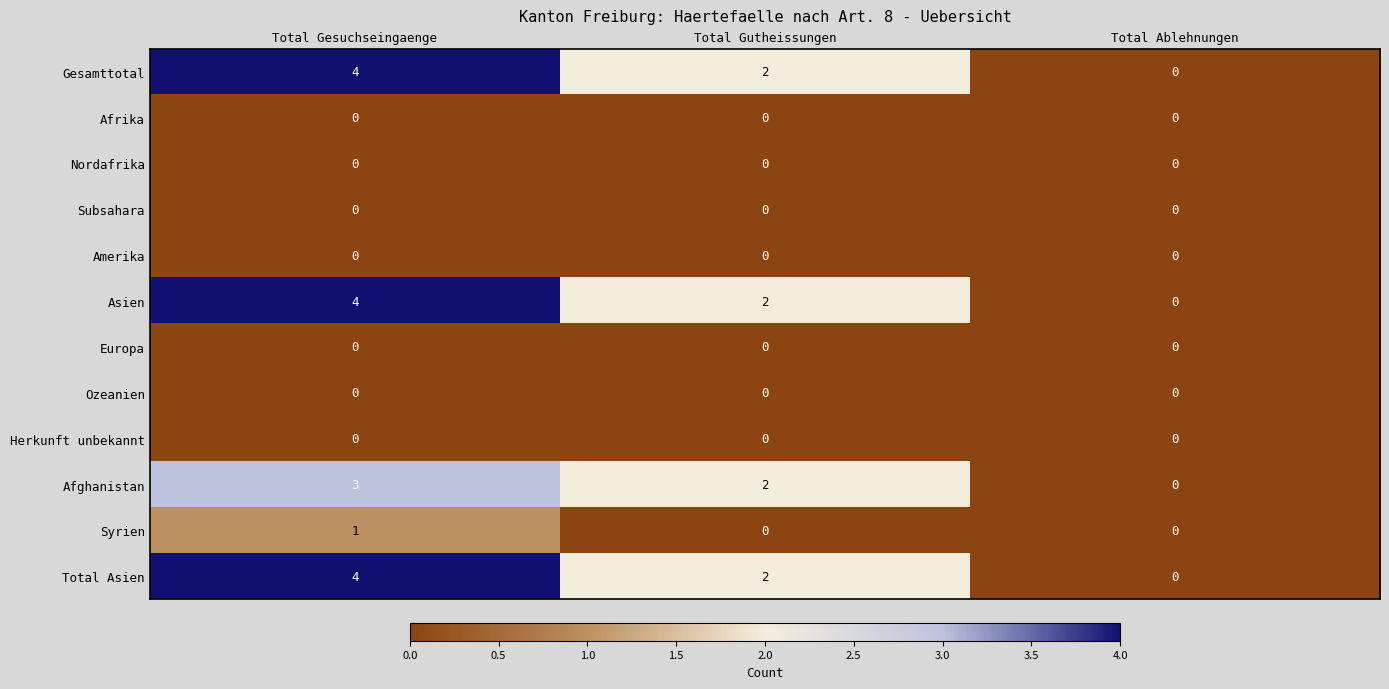

How many Gesamttotal values are between 0 and 4?

3